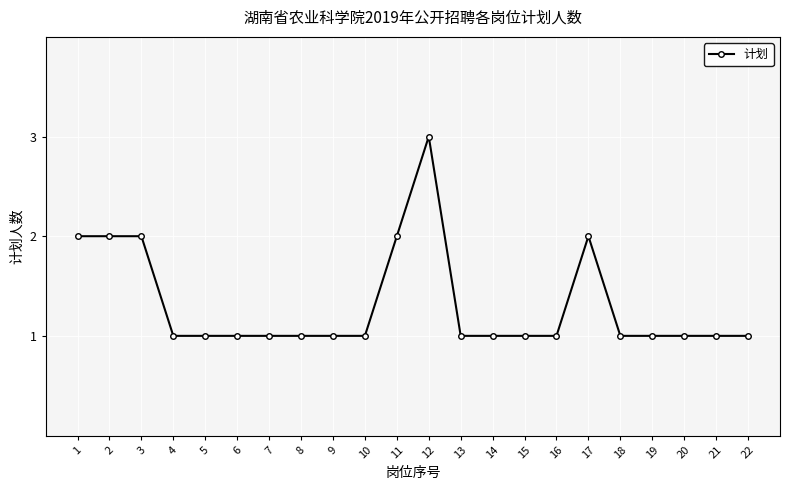

How many series are shown in this chart?

1